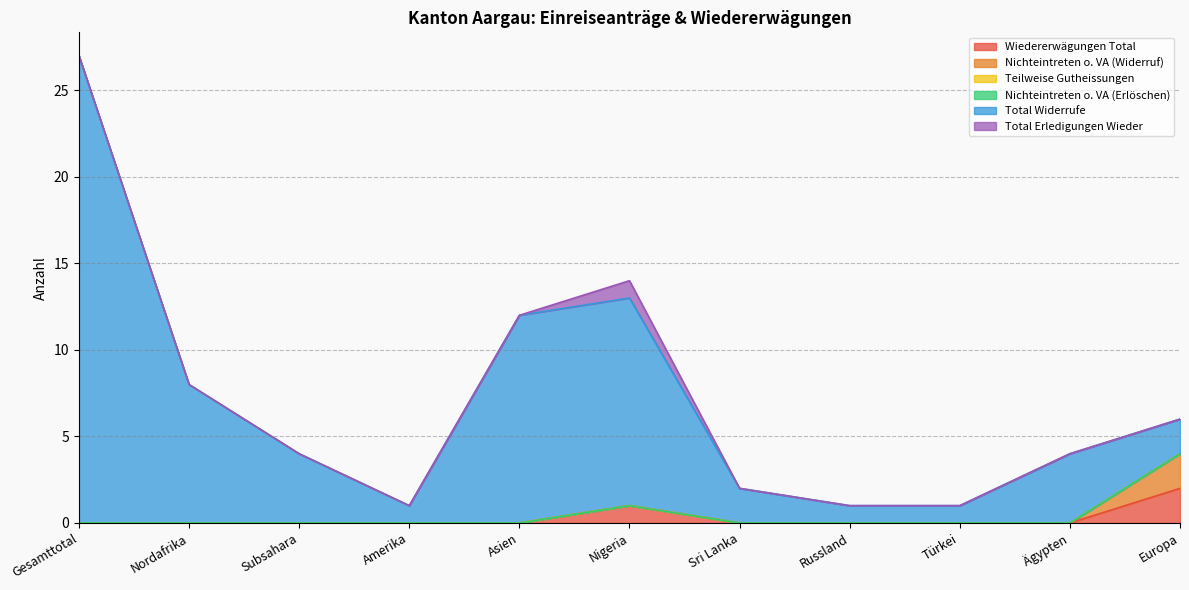

True or false: Wiedererwägungen Total and Nichteintreten o. VA (Erlöschen) cross at least once.

False